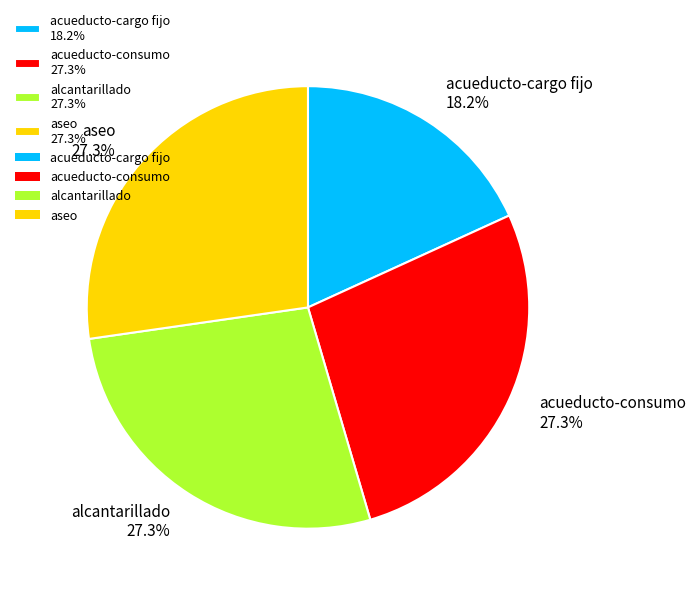

Is alcantarillado the majority of the pie?

No